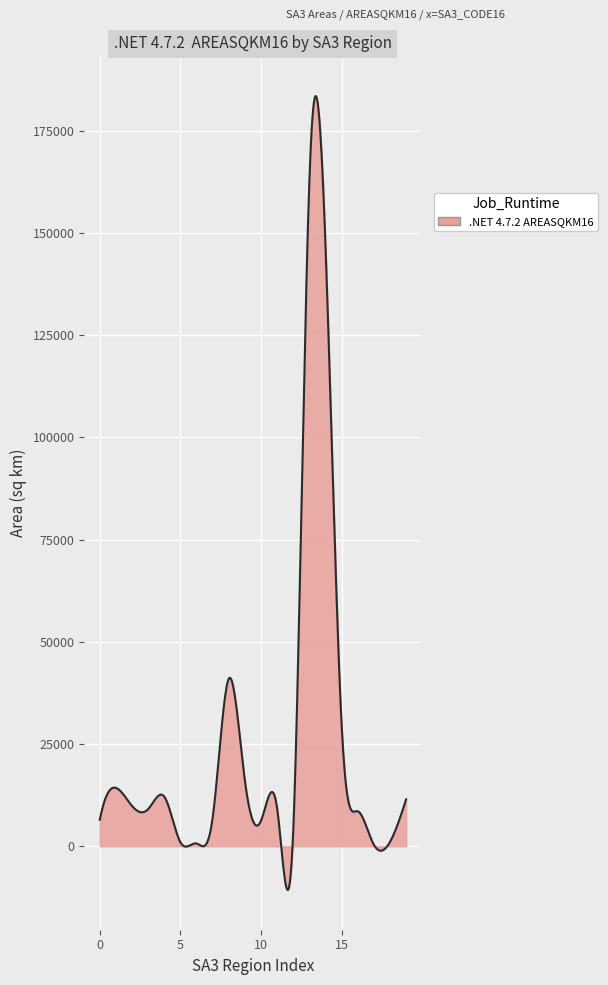

What is the difference between the maximum and minimum values?

194180.0